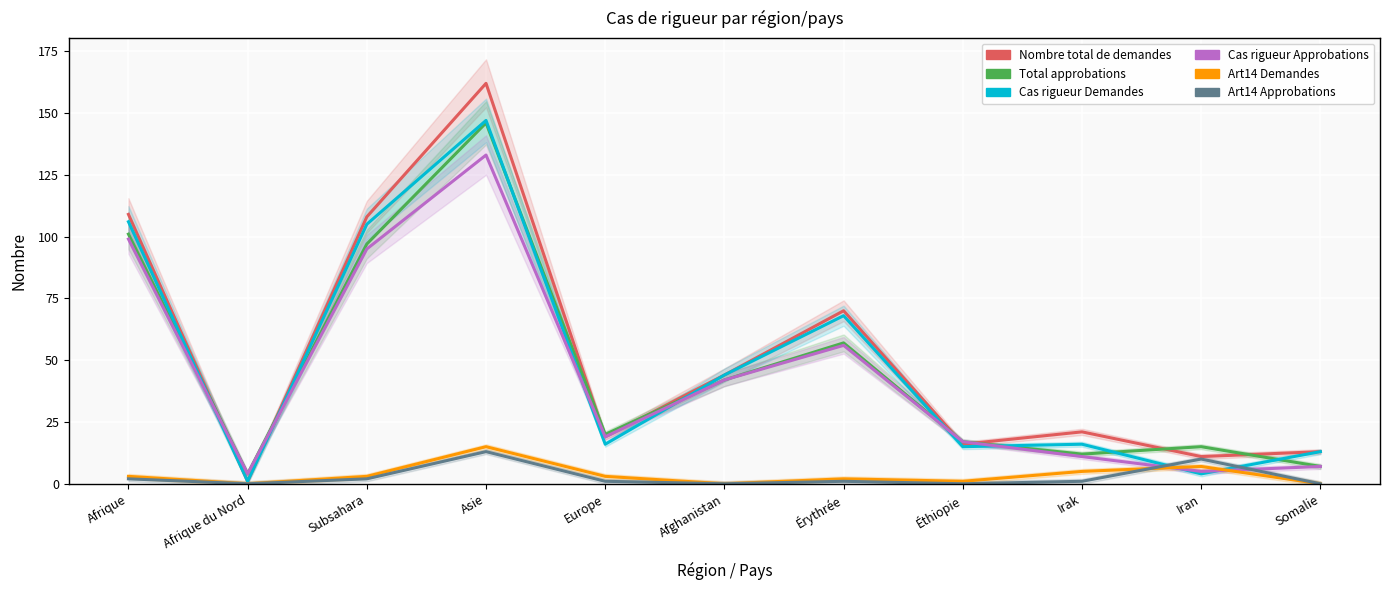

List the series in order of their peak value, highest first.

Nombre total de demandes, Cas rigueur Demandes, Total approbations, Cas rigueur Approbations, Art14 Demandes, Art14 Approbations